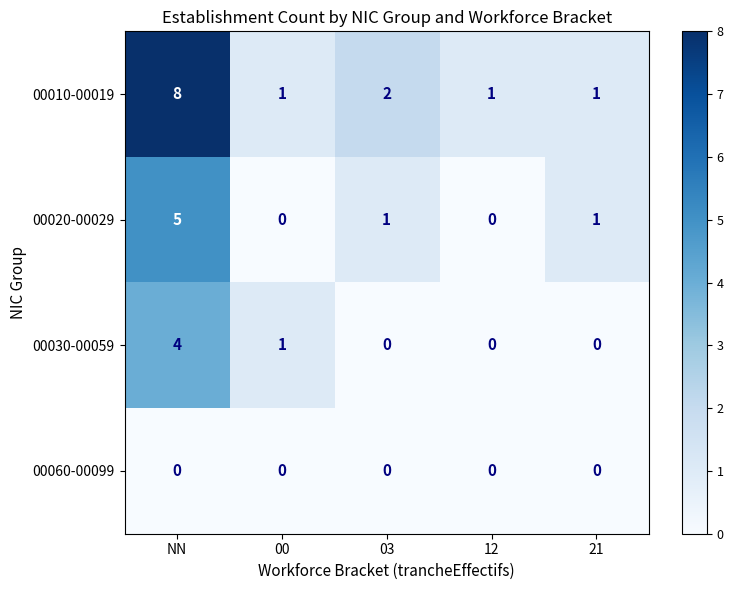

Count the 00010-00019 values in the range 1 to 2.

4